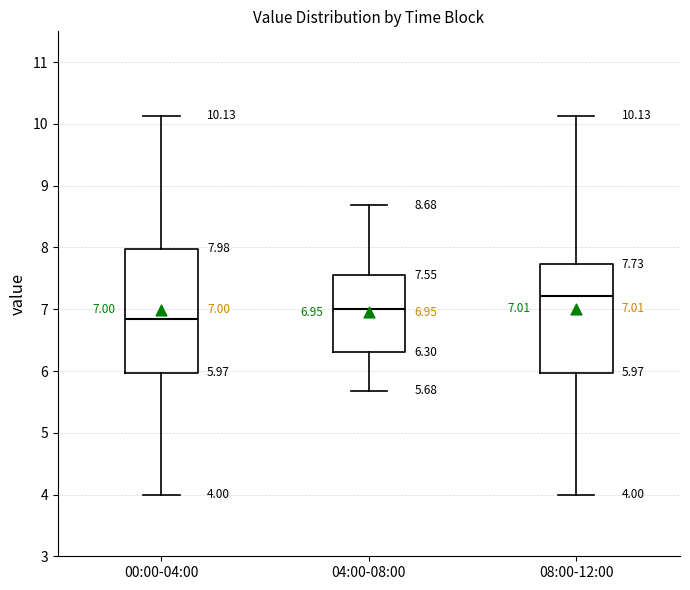

Which box is the tallest, from its lower edge to its upper edge?

00:00-04:00